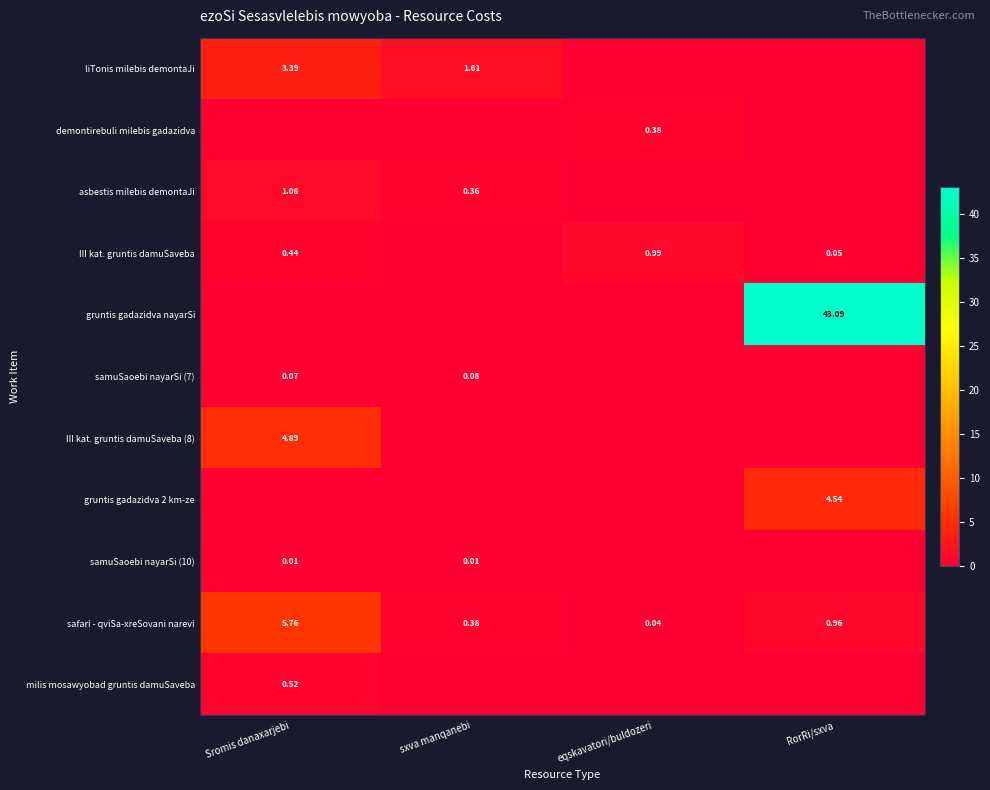

At which label is safari - qviSa-xreSovani narevi closest to 2?

RorRi/sxva